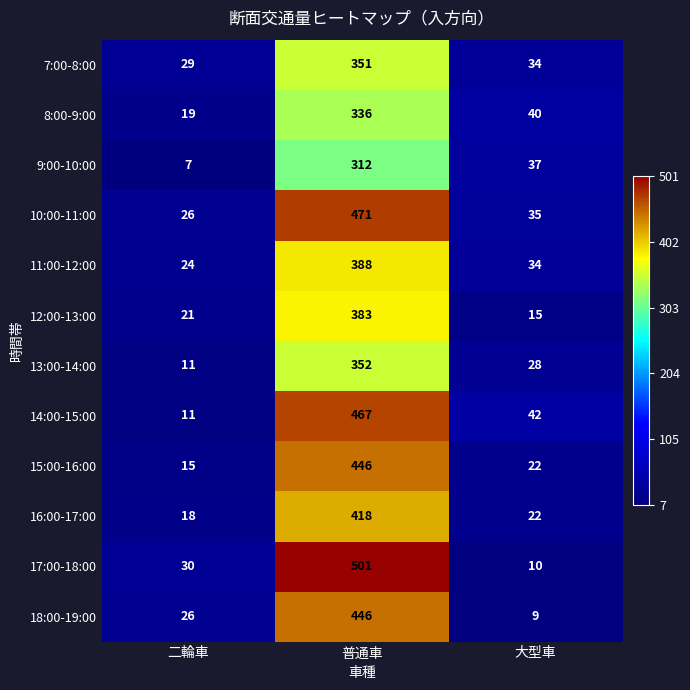

List the labels in order of 15:00-16:00 value, largest first.

普通車, 大型車, 二輪車